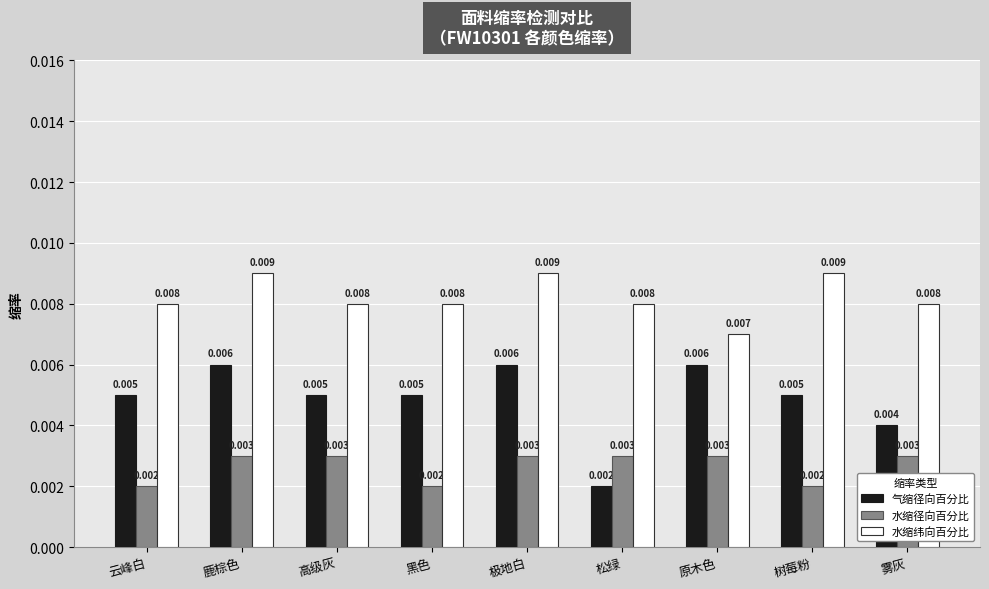

Rank the series at 云峰白 from highest to lowest value.

水缩纬向百分比, 气缩径向百分比, 水缩径向百分比